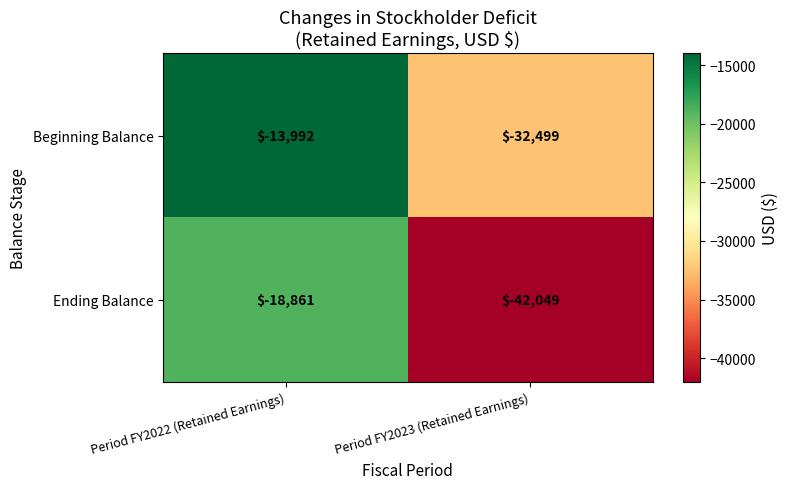

Reading right to left, extract all data points from this chart.

Beginning Balance: Period FY2023 (Retained Earnings)=-32499	Period FY2022 (Retained Earnings)=-13992
Ending Balance: Period FY2023 (Retained Earnings)=-42049	Period FY2022 (Retained Earnings)=-18861